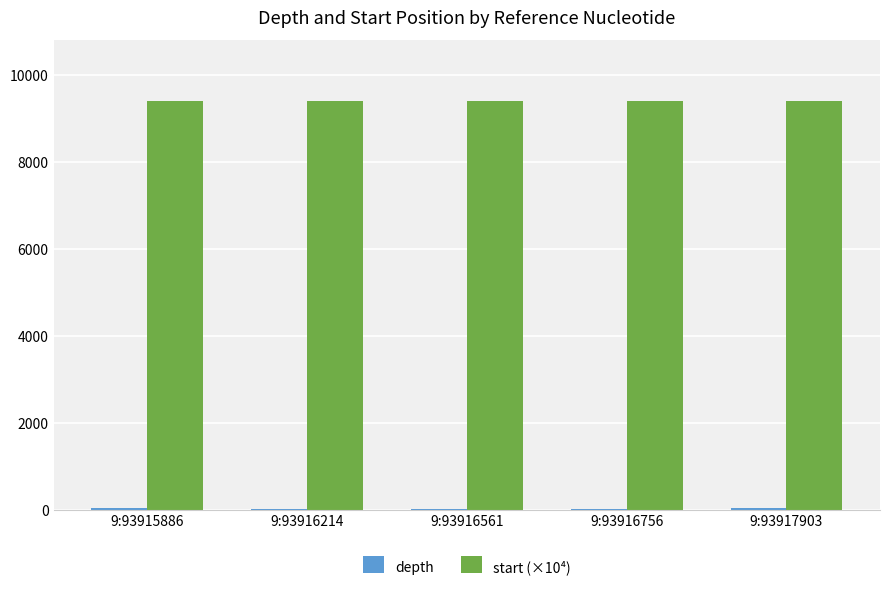

Count the number of data series in this chart.

2